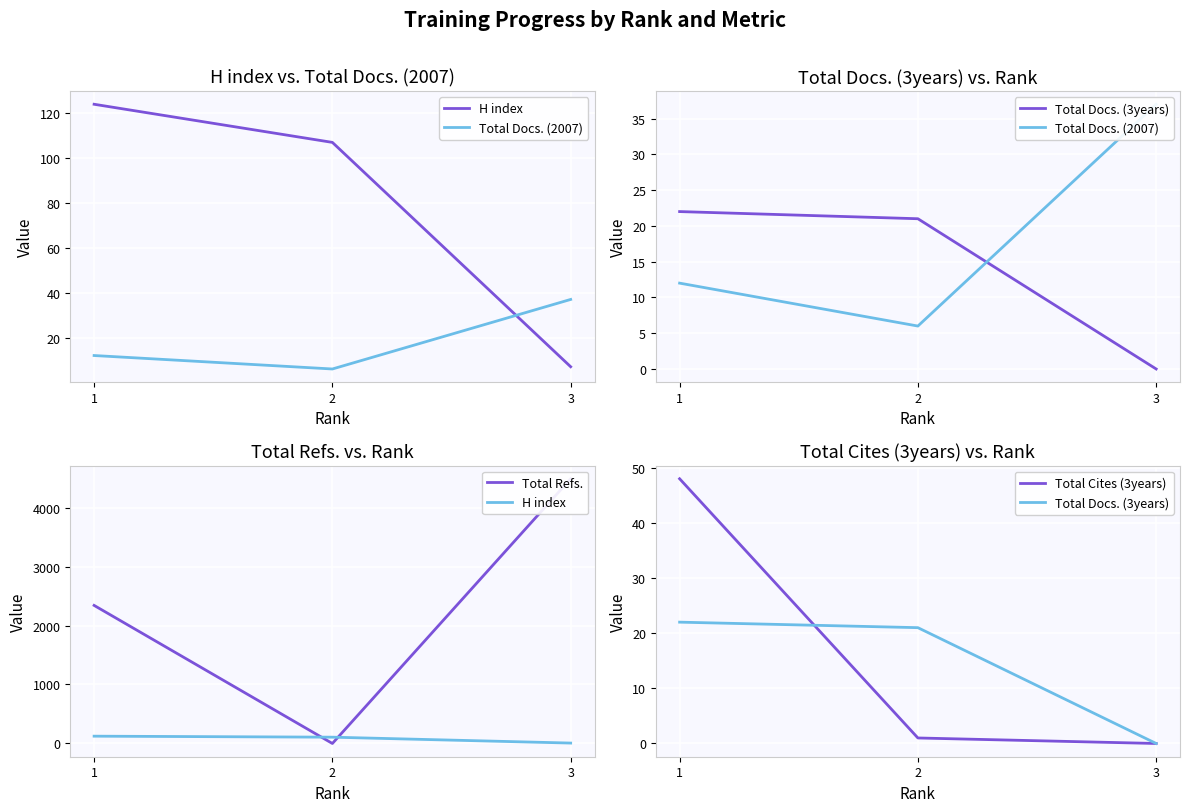

Which series has the largest total across all categories?

Total Refs.